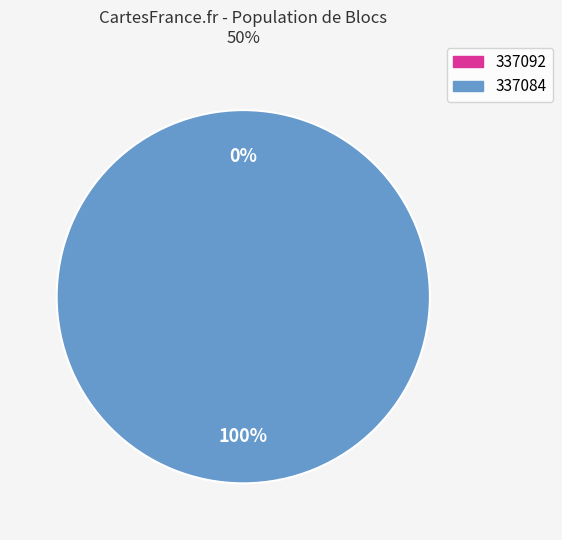

To the nearest percent, what is the difference between the largest and smallest slice percentages?

100%